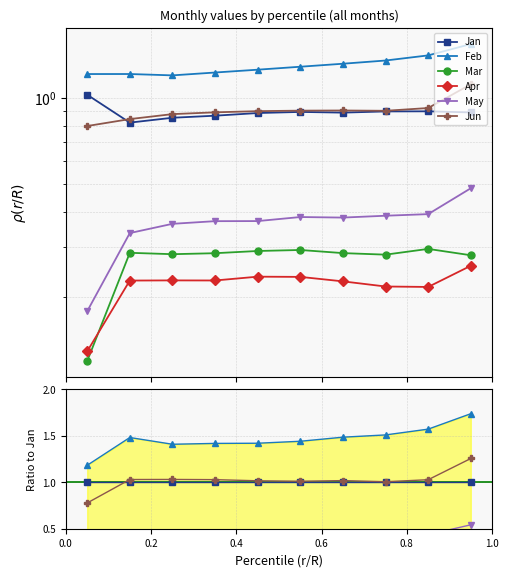

How many lines are shown in the chart?

6